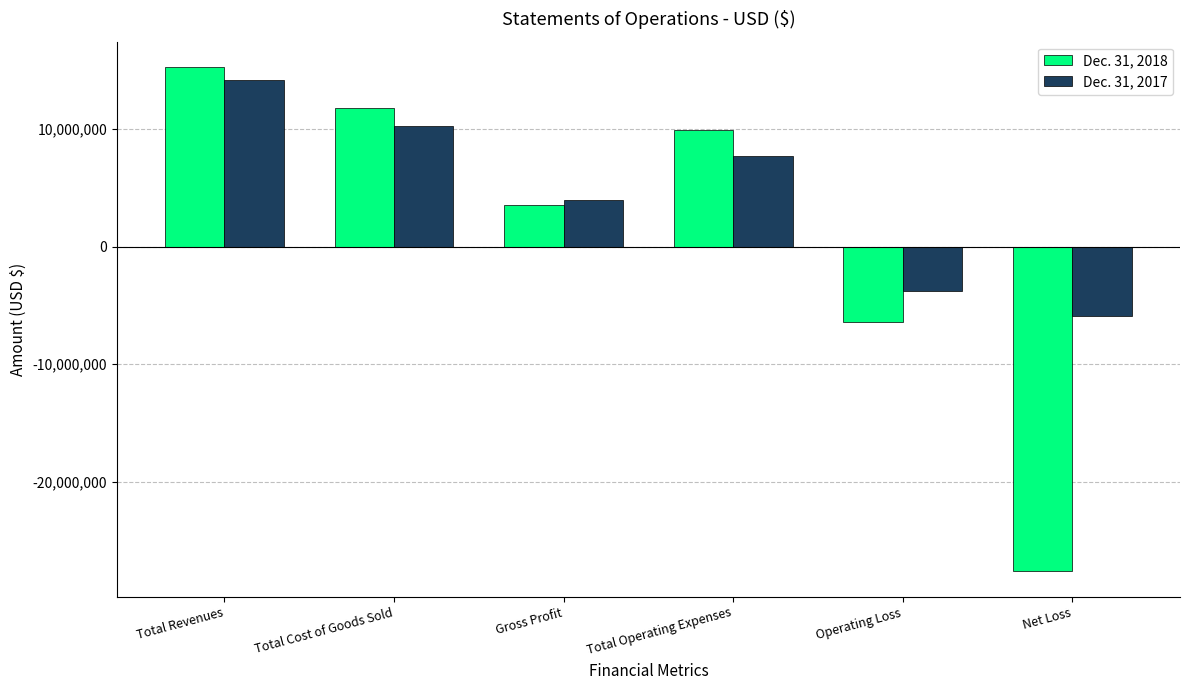

What is the difference between the Dec. 31, 2018 values at Total Operating Expenses and Total Revenues?

5342819